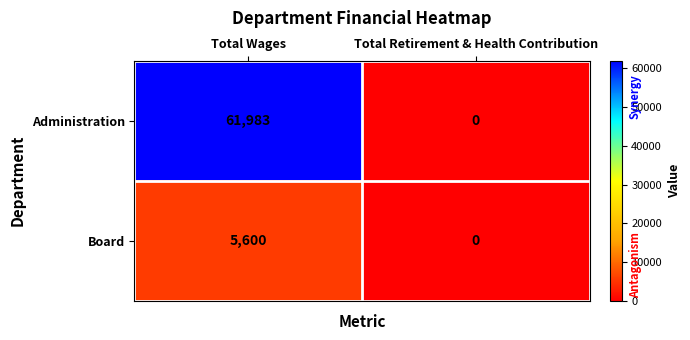

What is the highest value of the Board series?

5600